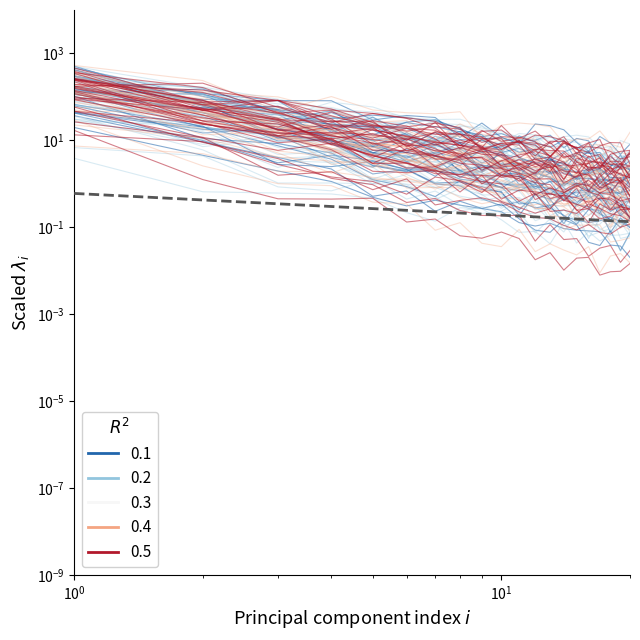

At which label is R2=0.5 closest to 14?

2